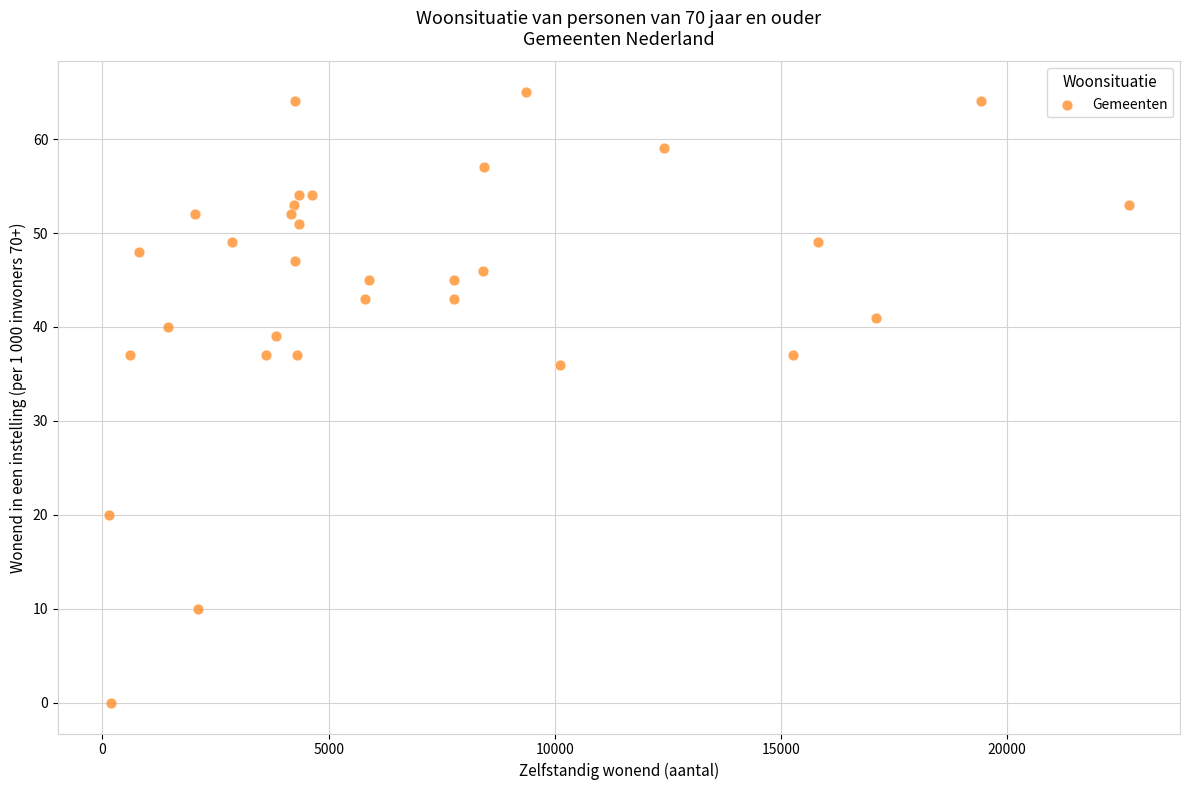

What is the range of X values (max minus min)?

22545